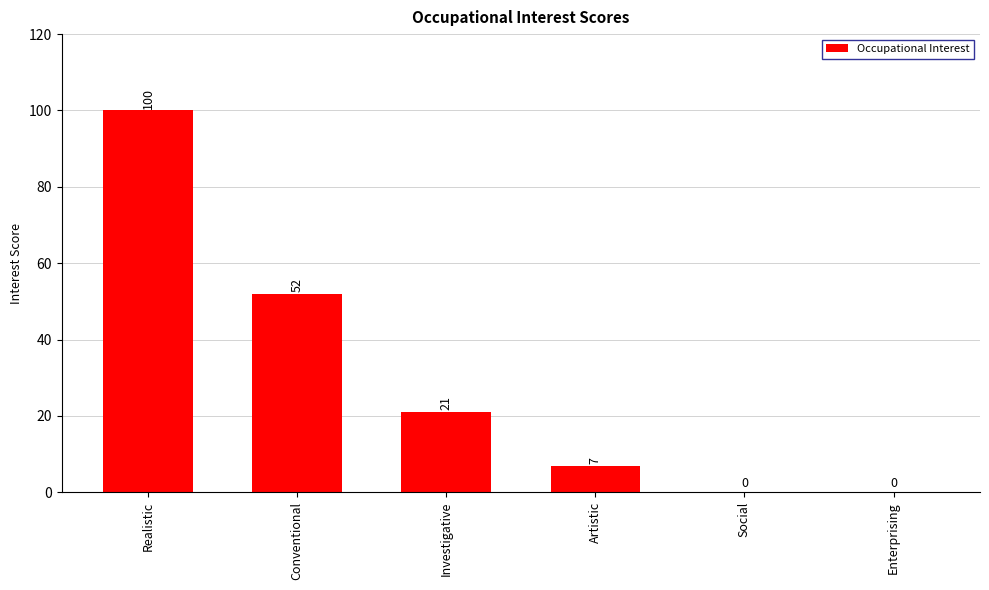

Reading right to left, list all the values displayed in this chart.

Enterprising=0	Social=0	Artistic=7	Investigative=21	Conventional=52	Realistic=100